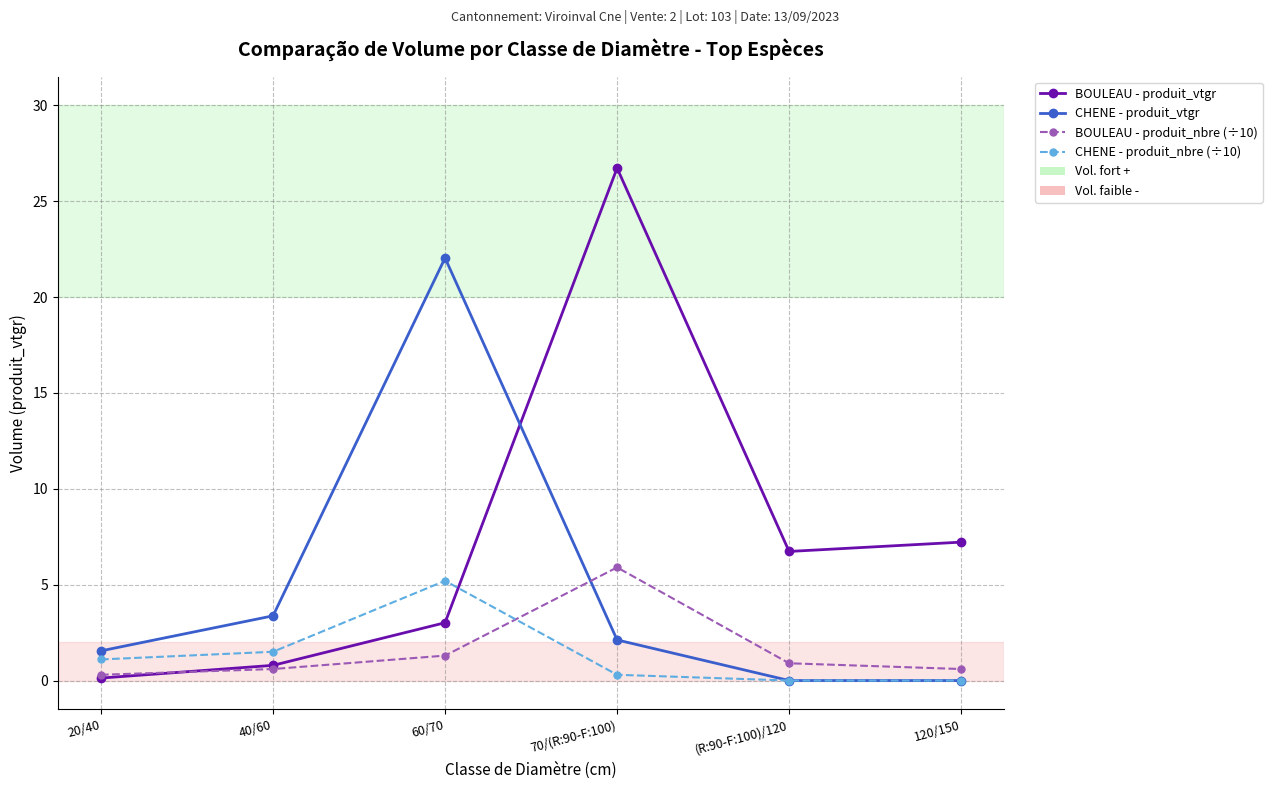

The BOULEAU - produit_vtgr series shows 7.2 at 120/150. True or false?

True